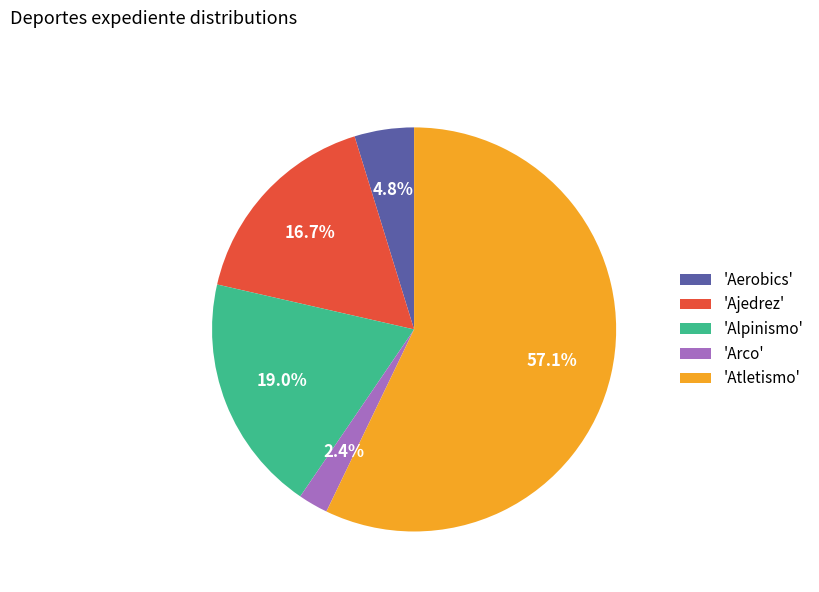

What percentage is NOT represented by 'Aerobics'?

95.2%